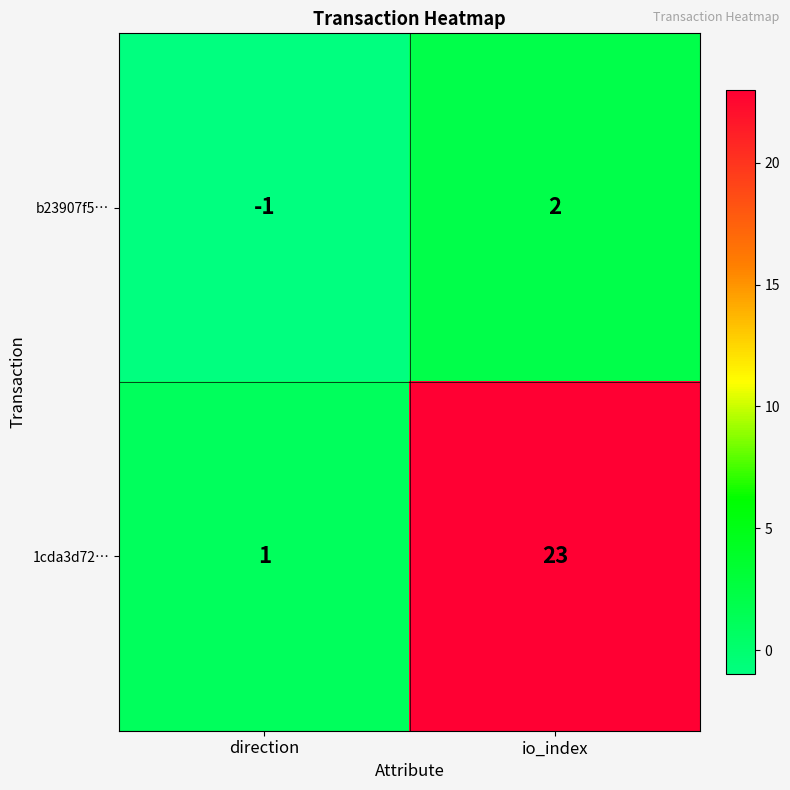

Which series has the largest total across all categories?

1cda3d72…